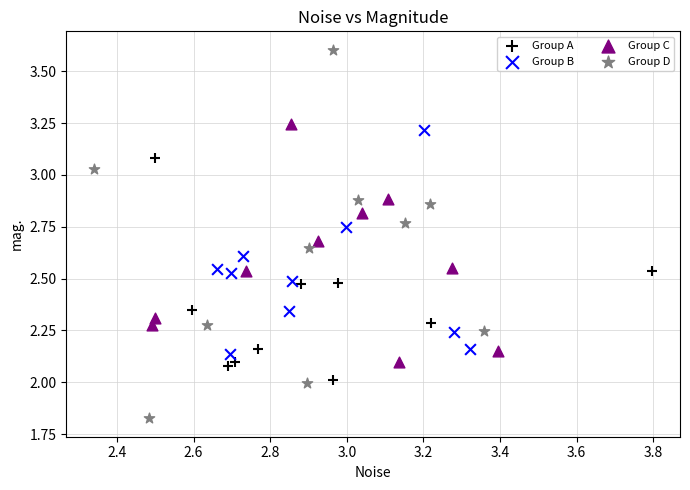

Which series has the largest Y range (max minus min)?

Group D